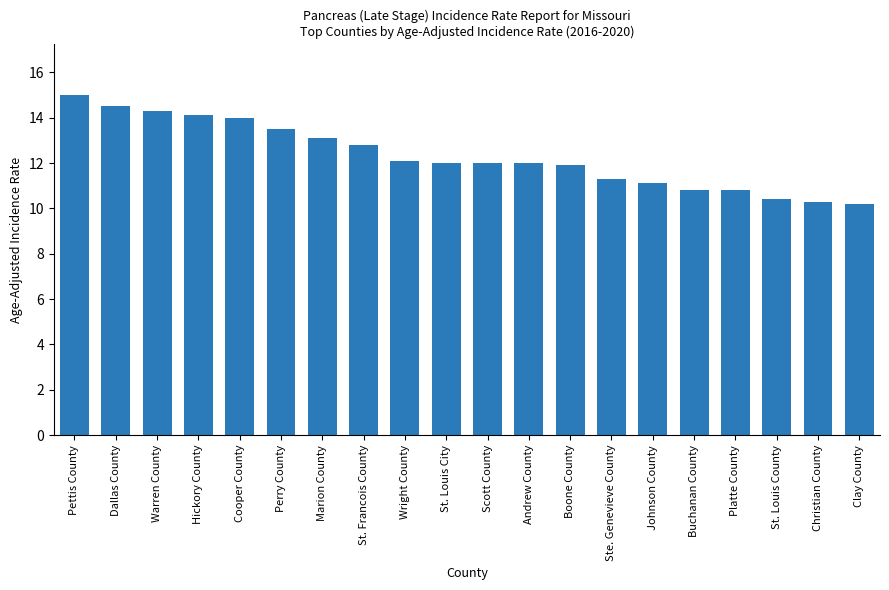

What is the difference between the second highest and minimum values?

4.3